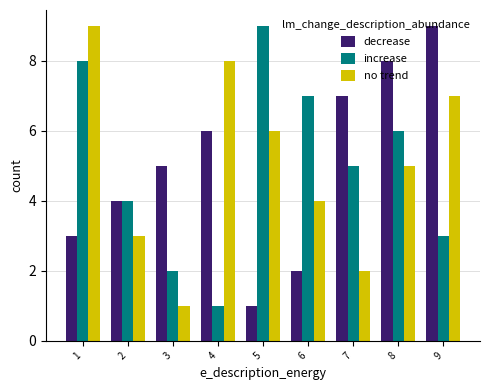

Between 4 and 6, which series saw the biggest shift?

increase